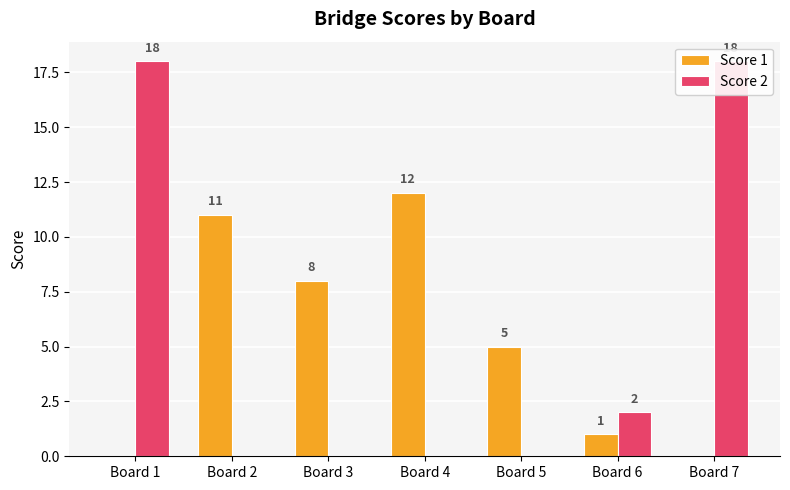

Between Board 4 and Board 7, which series saw the biggest shift?

Score 2